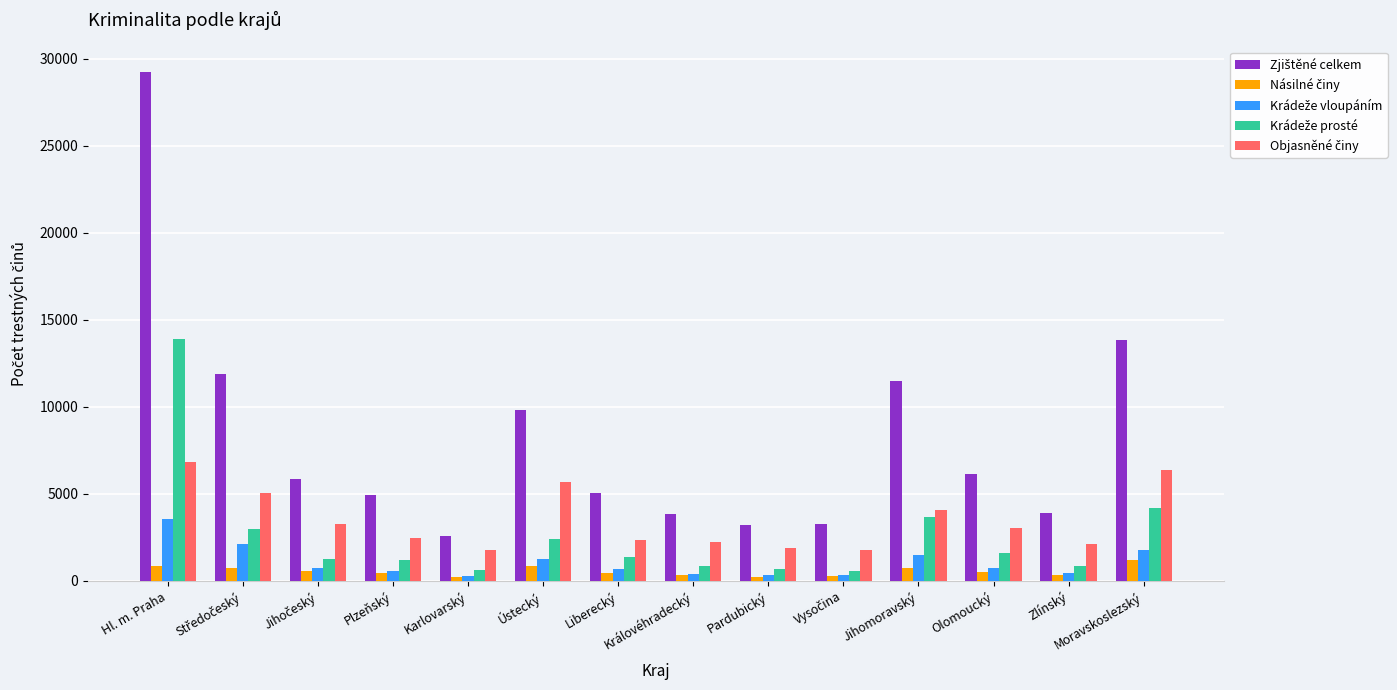

At which category is the sum across all series the highest?

Hl. m. Praha